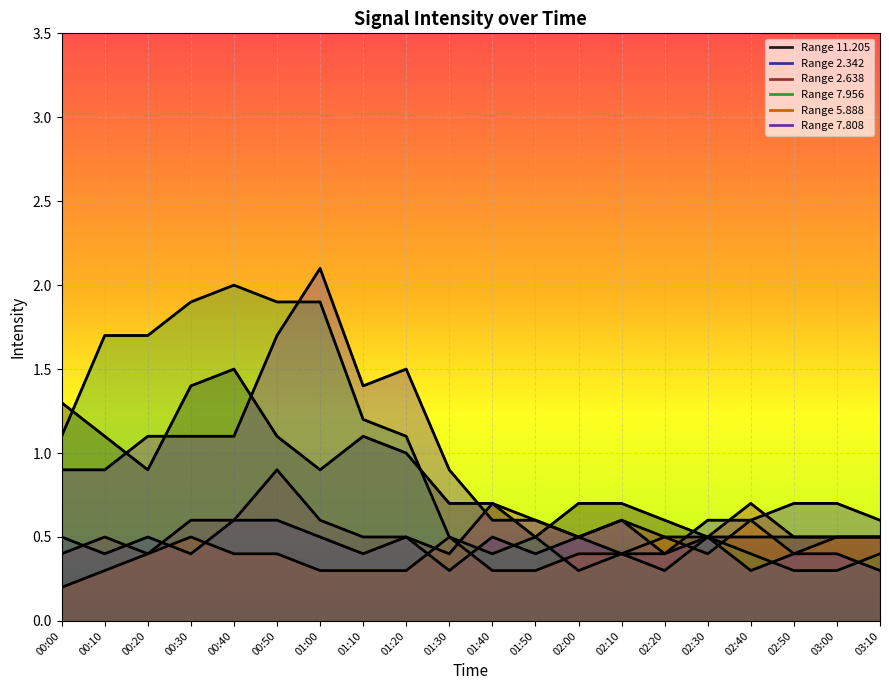

True or false: 2.638 has a value of 0.6 at 00:40.

True